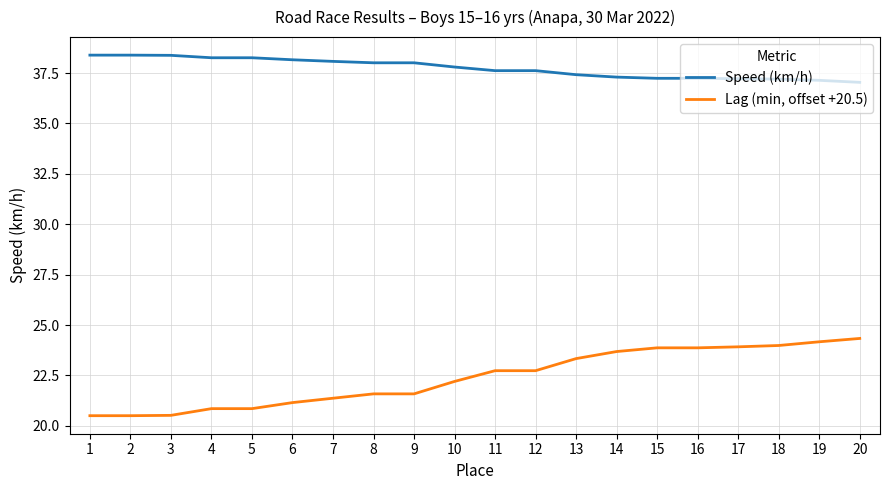

True or false: Lag (min, offset +20.5) and Speed (km/h) cross at least once.

False